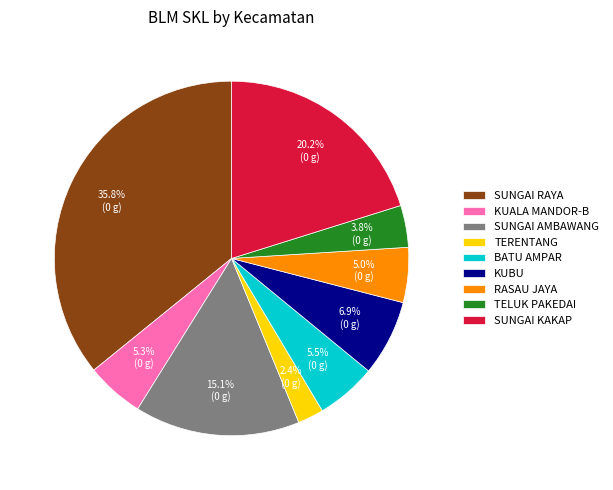

Which slice is the largest?

SUNGAI RAYA